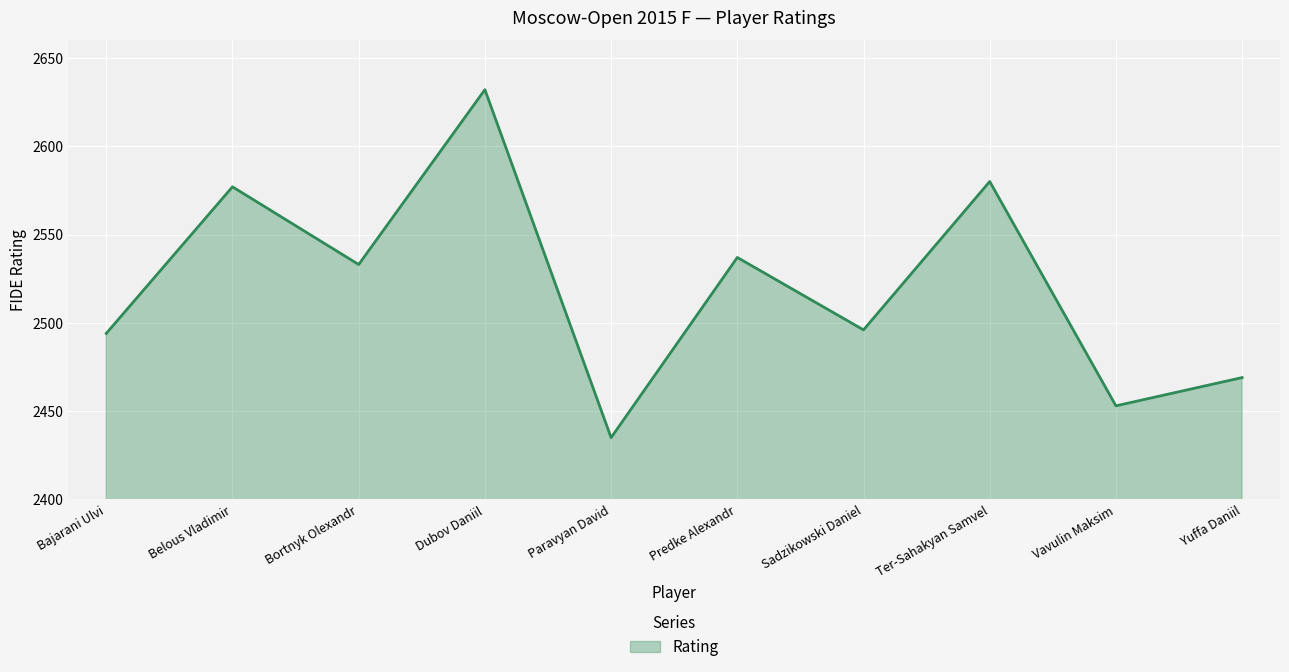

Reading right to left, what are all the values shown in this chart?

2469	2453	2580	2496	2537	2435	2632	2533	2577	2494